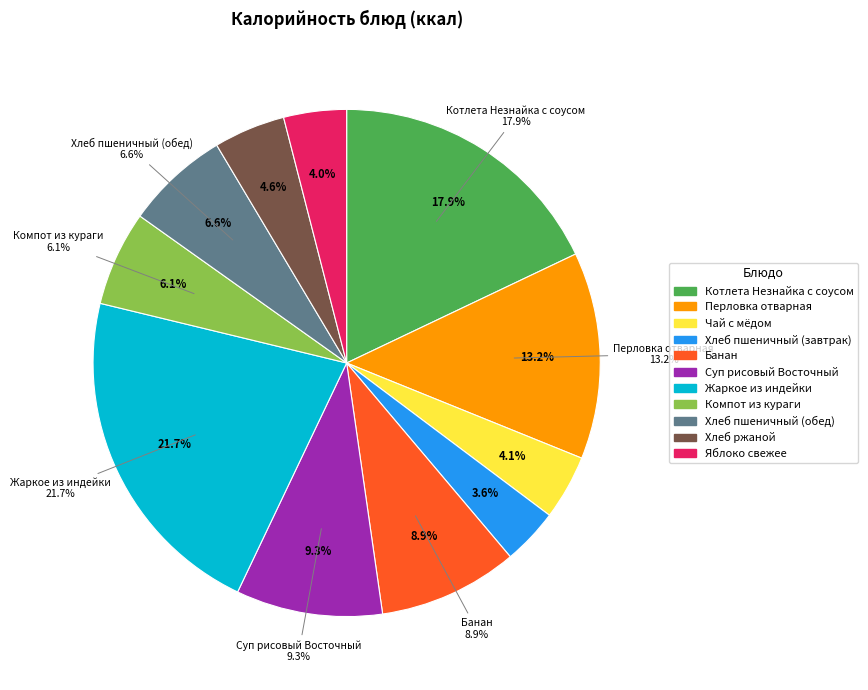

To the nearest percent, what is the difference between the Суп рисовый Восточный and Жаркое из индейки slice percentages?

12%